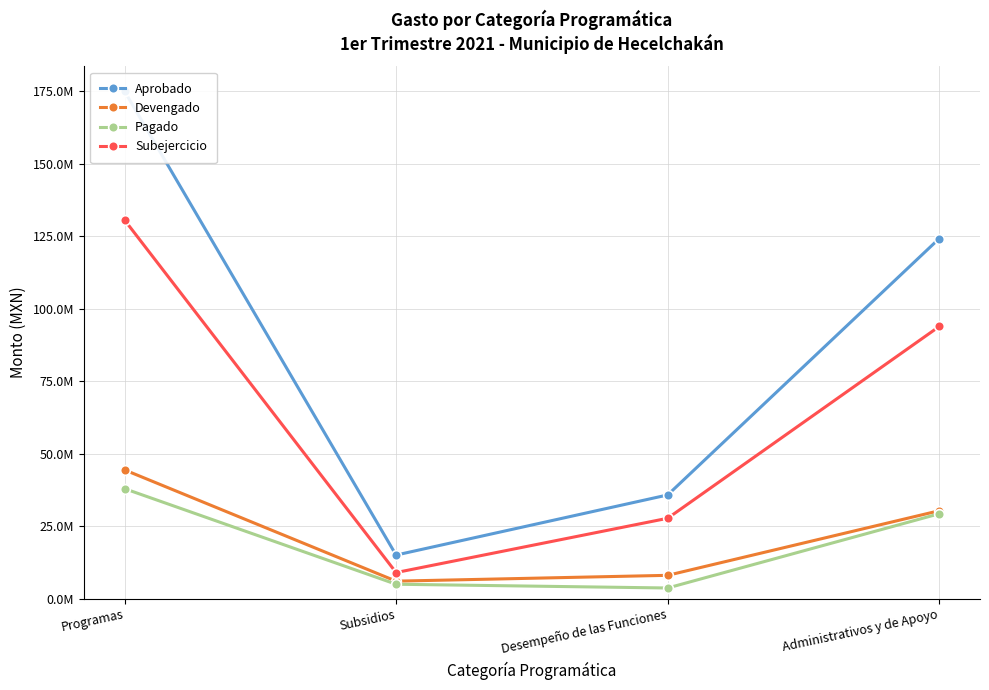

True or false: Aprobado has a value of 212929912.8 at Administrativos y de Apoyo.

False